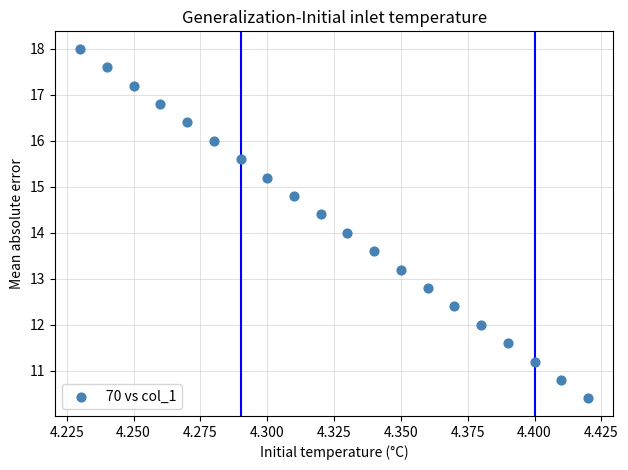

What is the range of Y values (max minus min)?

7.6